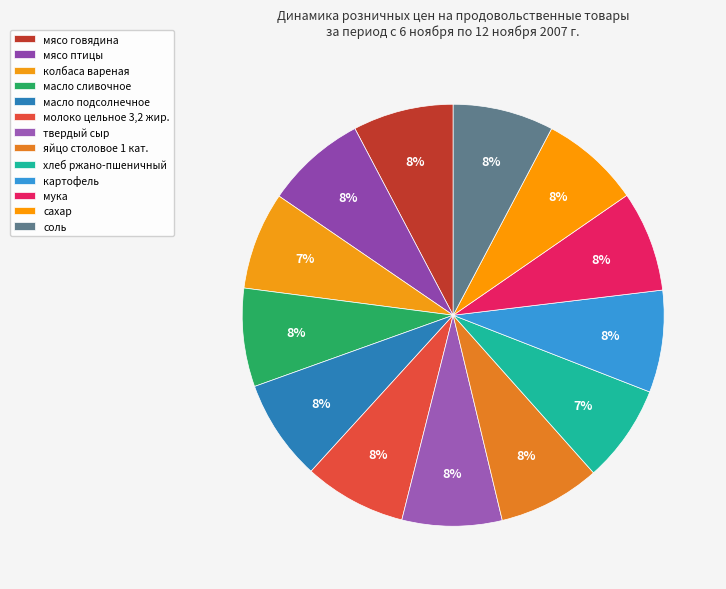

What percentage do мука and твердый сыр together represent?

15.4%